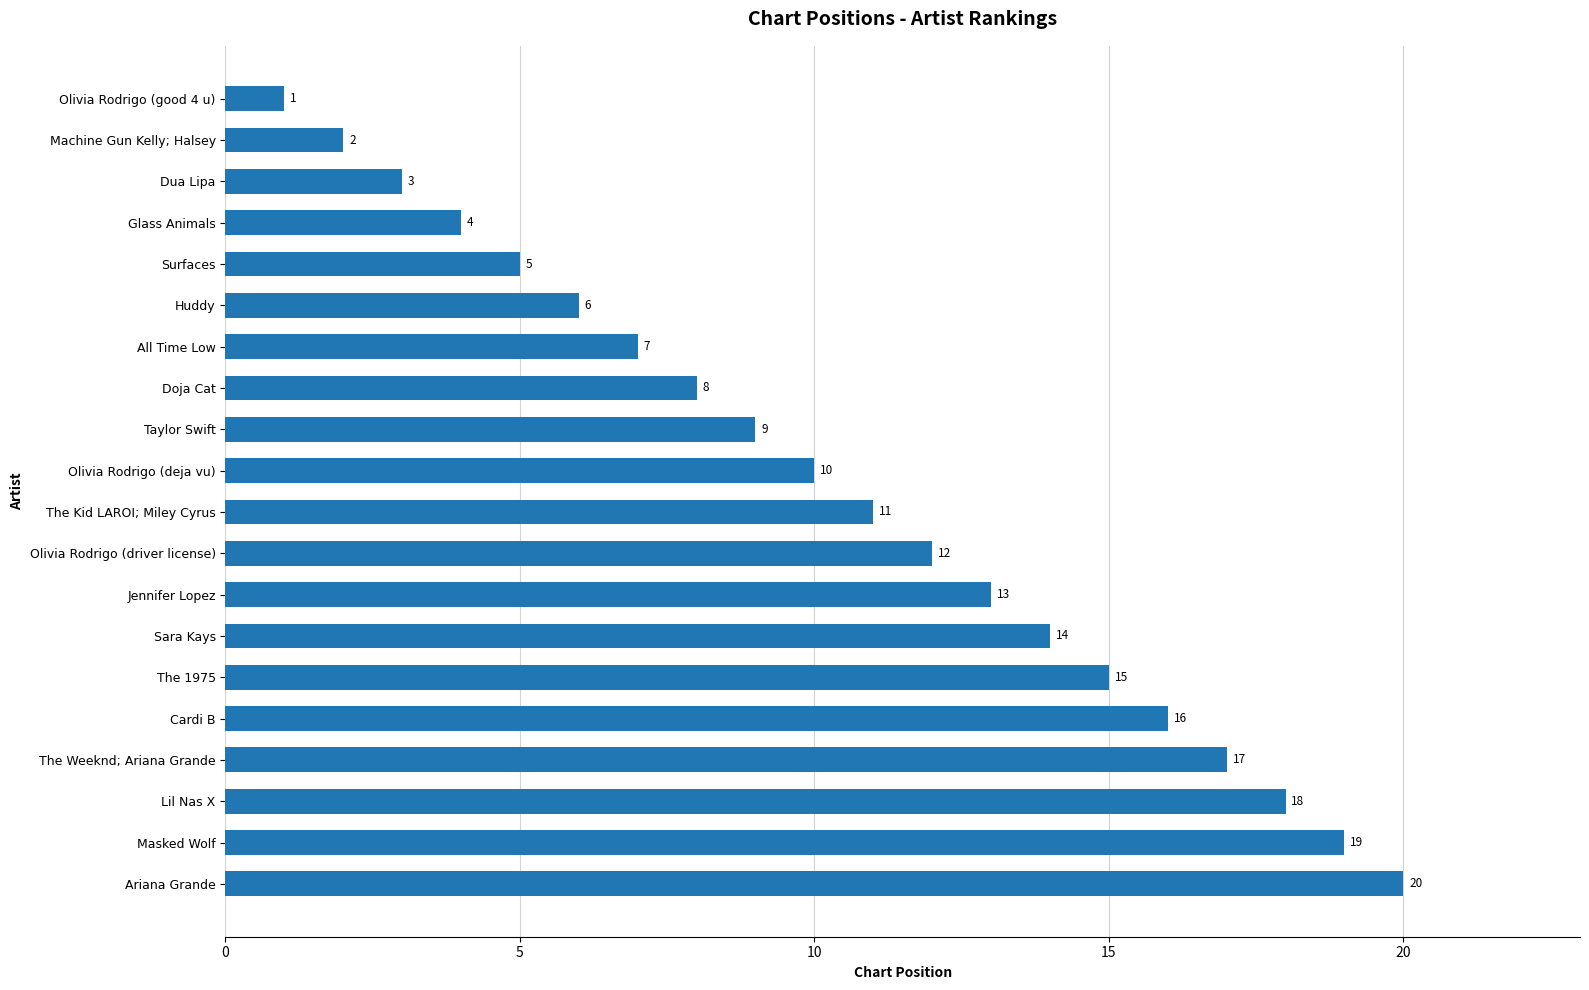

Which category has the highest value across all series?

Ariana Grande